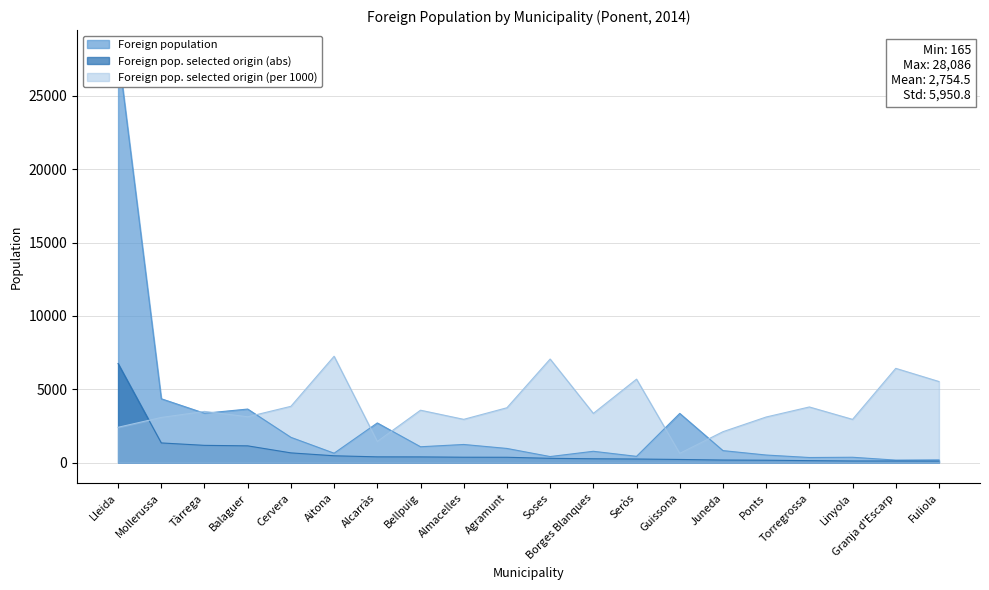

Where is Foreign pop. selected origin (per 1000) nearest to the value 3937?

Cervera